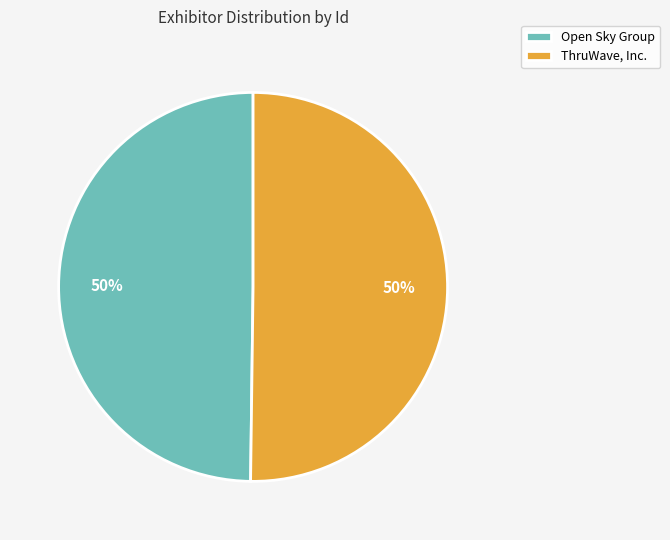

What percentage is the ThruWave, Inc. slice, to the nearest percent?

50%